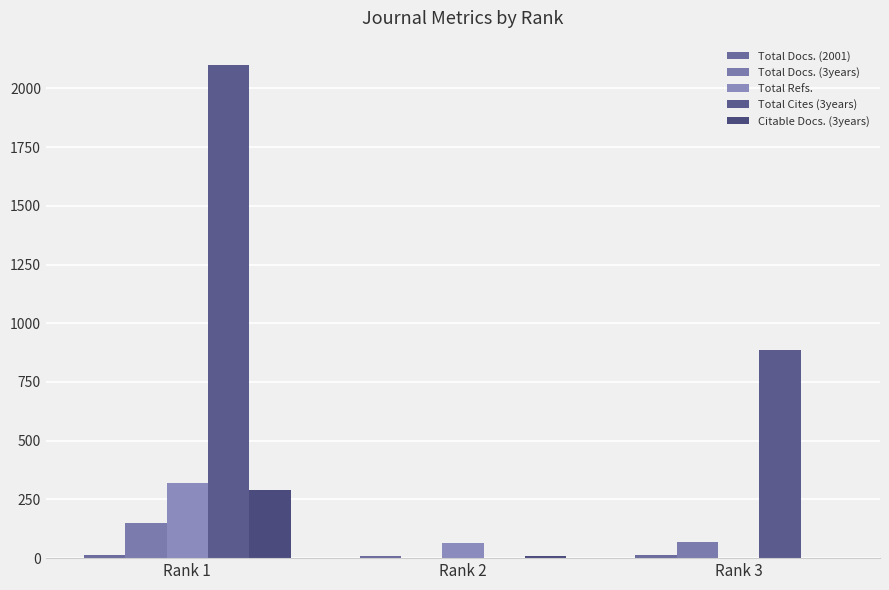

At Rank 1, list the series in order from largest to smallest.

Total Cites (3years), Total Refs., Citable Docs. (3years), Total Docs. (3years), Total Docs. (2001)